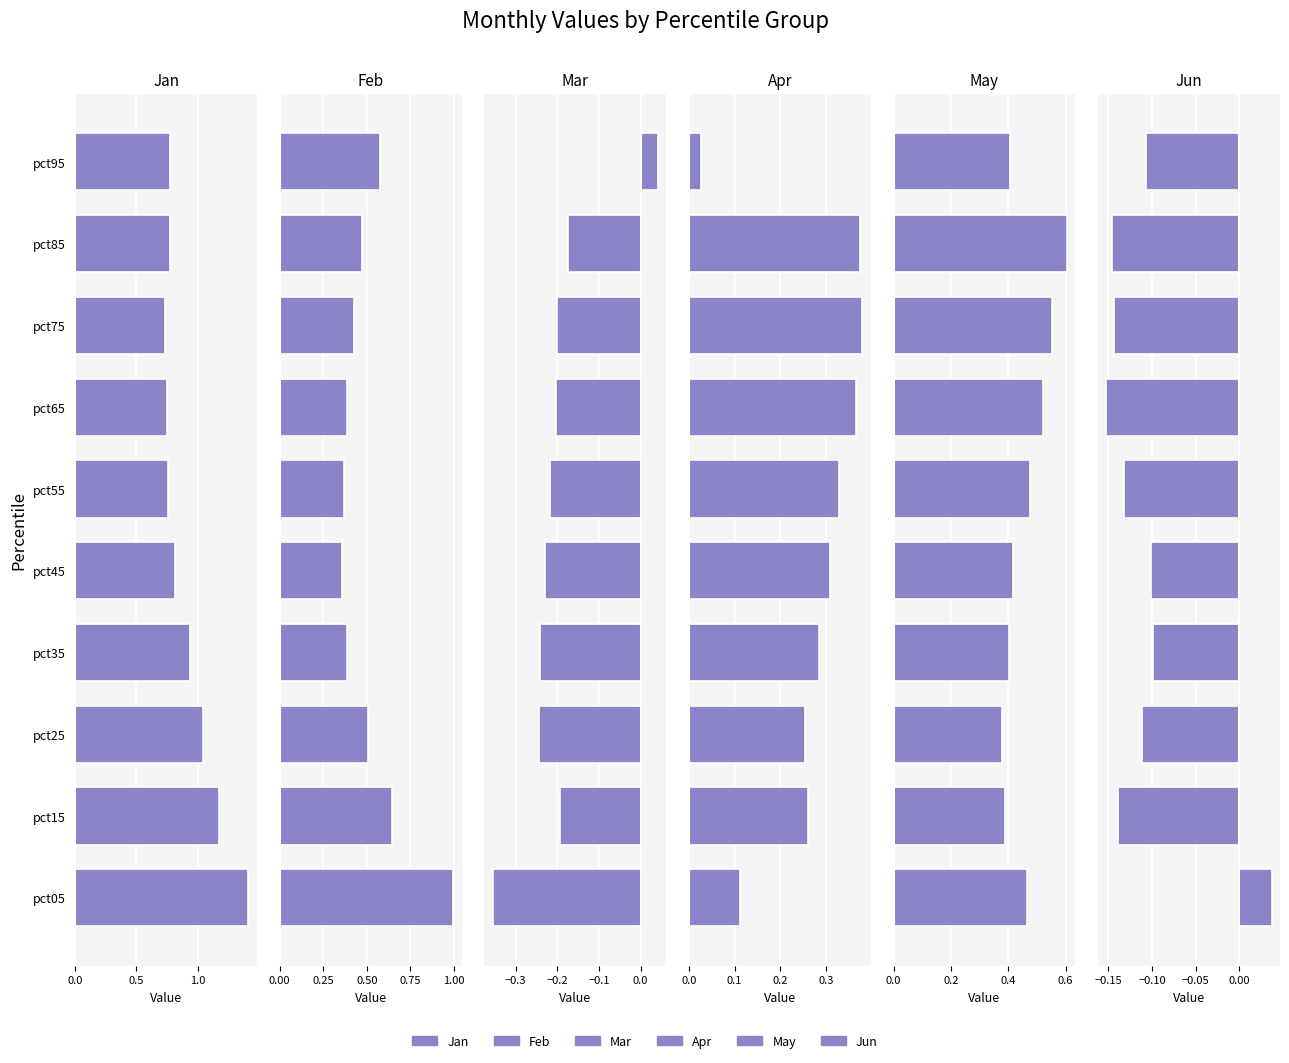

Are the bars horizontal?

Yes